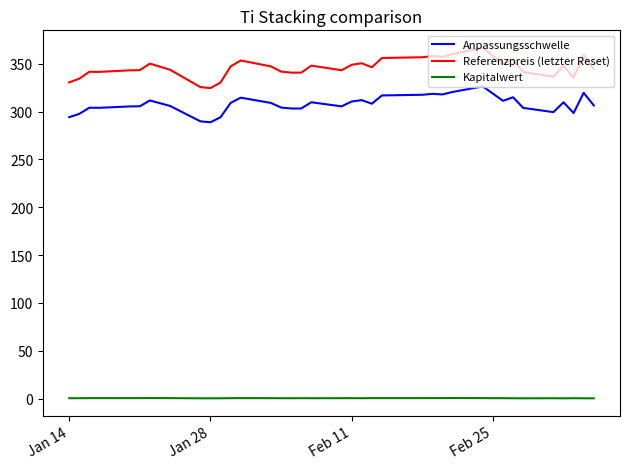

The Kapitalwert series shows 0.2 at 25. True or false?

False